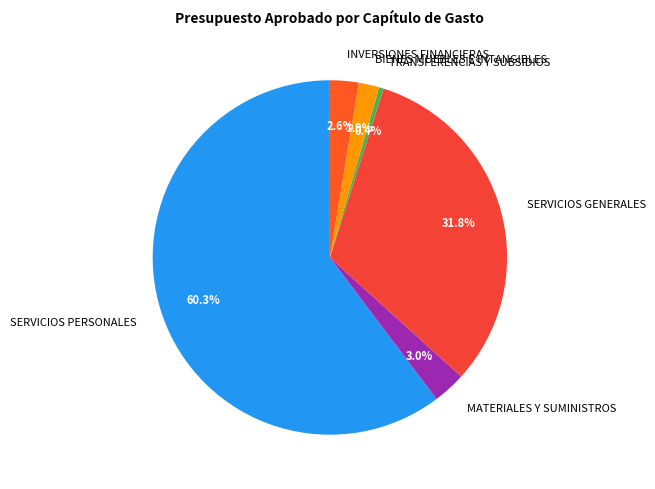

To the nearest percent, what portion does BIENES MUEBLES E INTANGIBLES represent?

2%